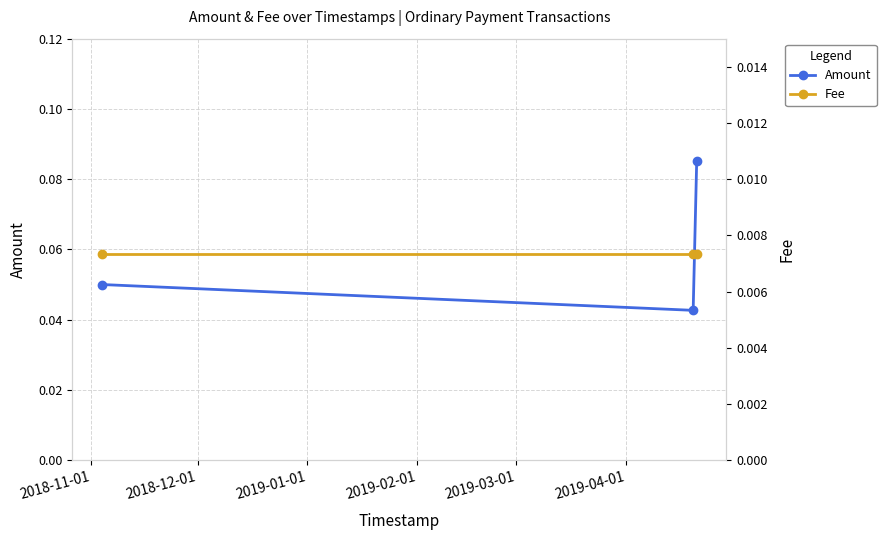

How many Amount values are between 0 and 1?

3